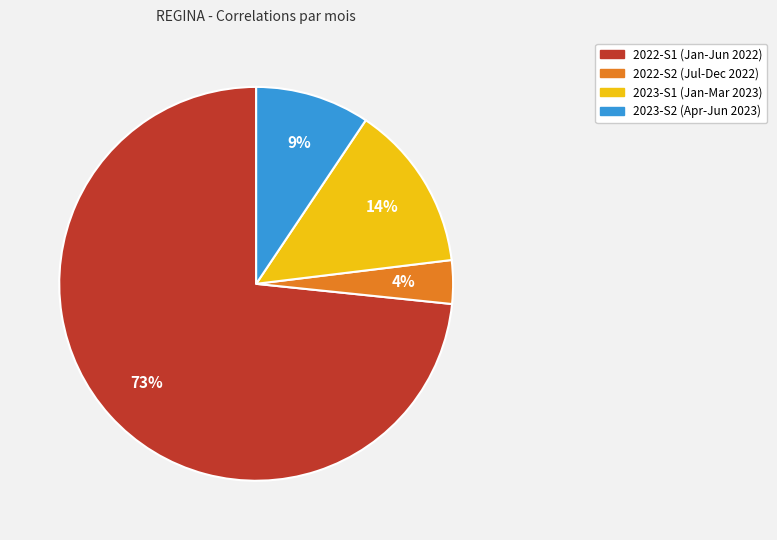

Is there any slice that represents more than half of the pie?

Yes